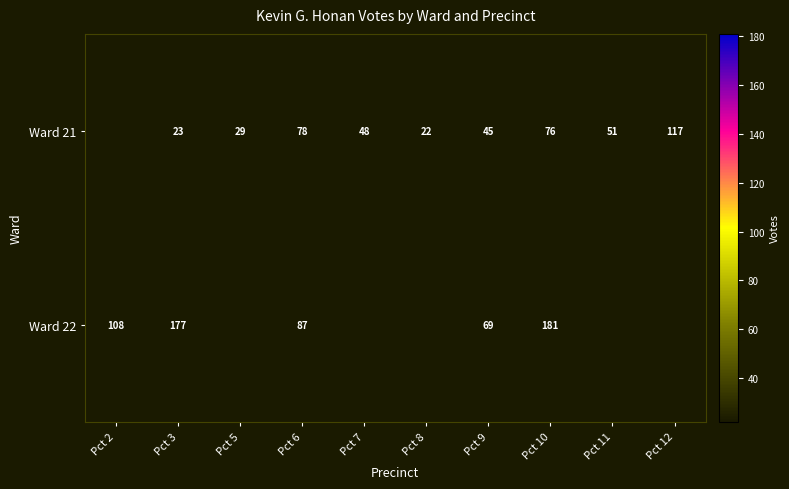

What is the maximum value shown in the chart?

181.0